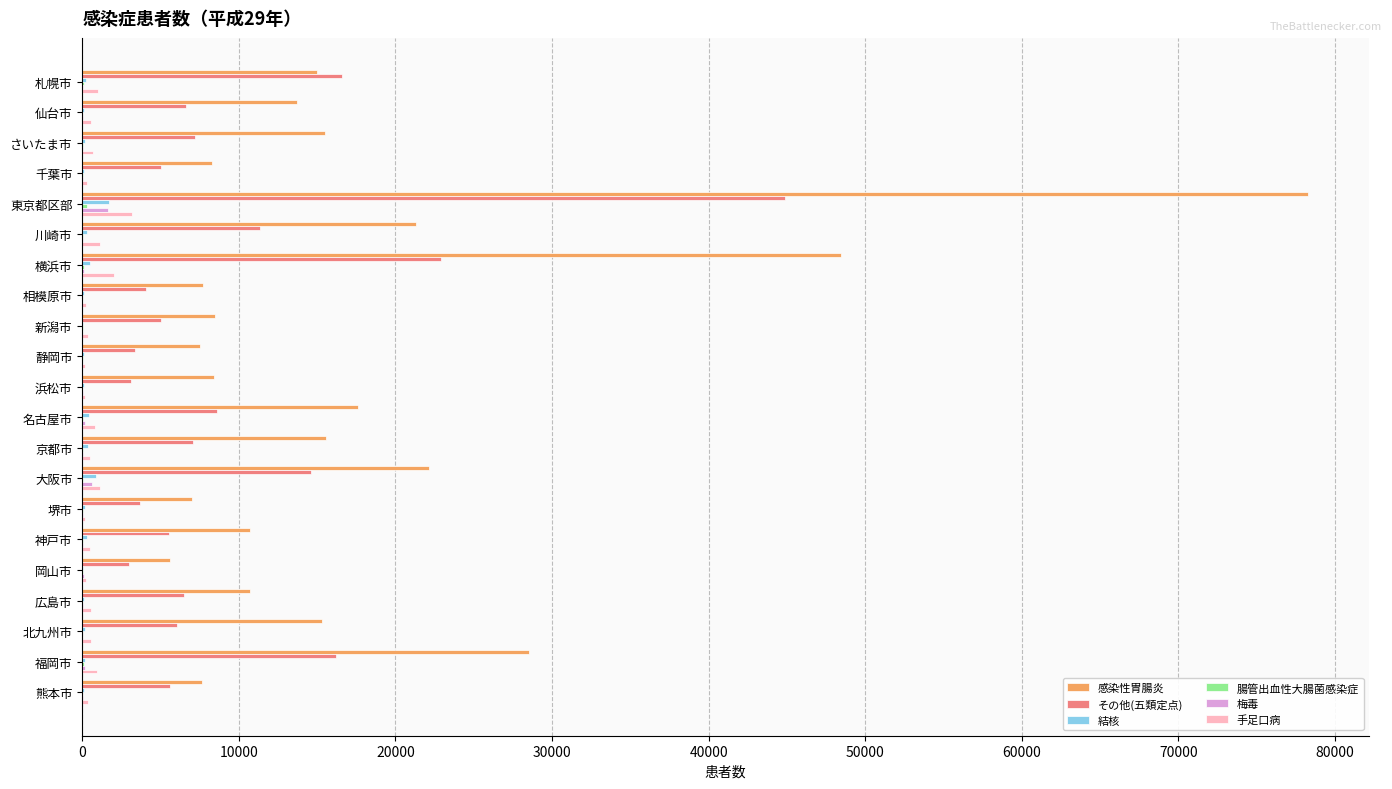

Which category has the highest value across all series?

東京都区部